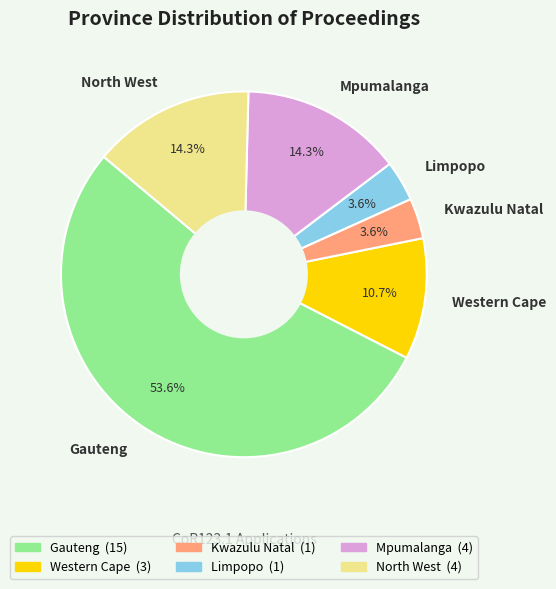

Which slice is the largest?

Gauteng